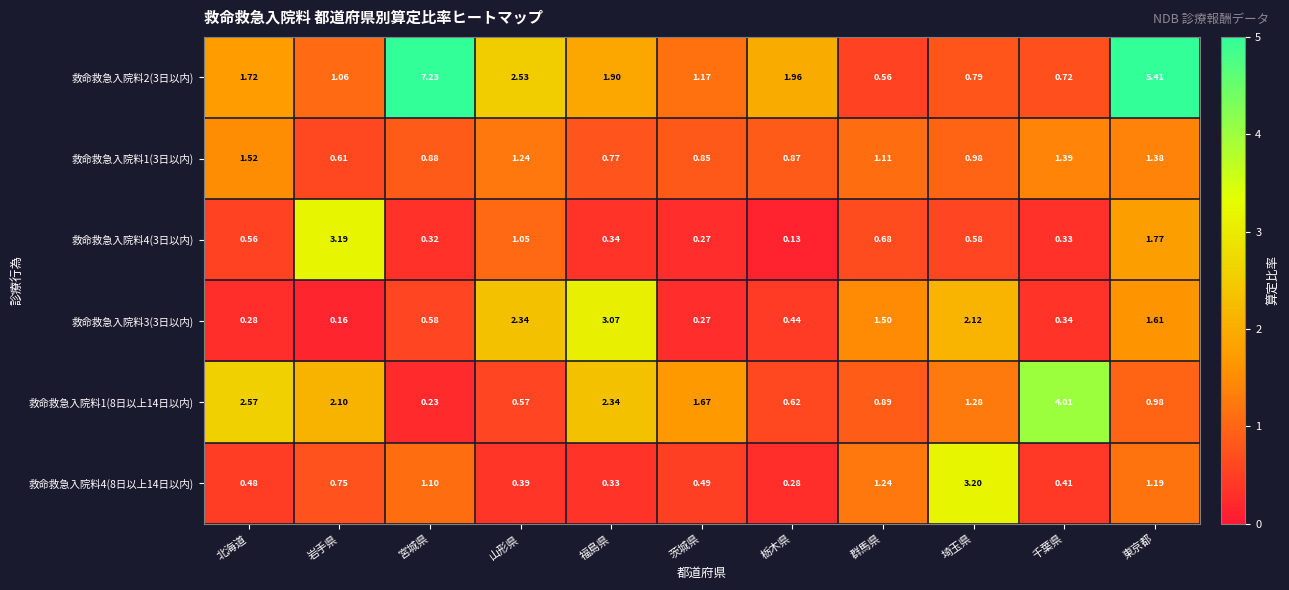

Which series has the largest total across all categories?

救命救急入院料2(3日以内)